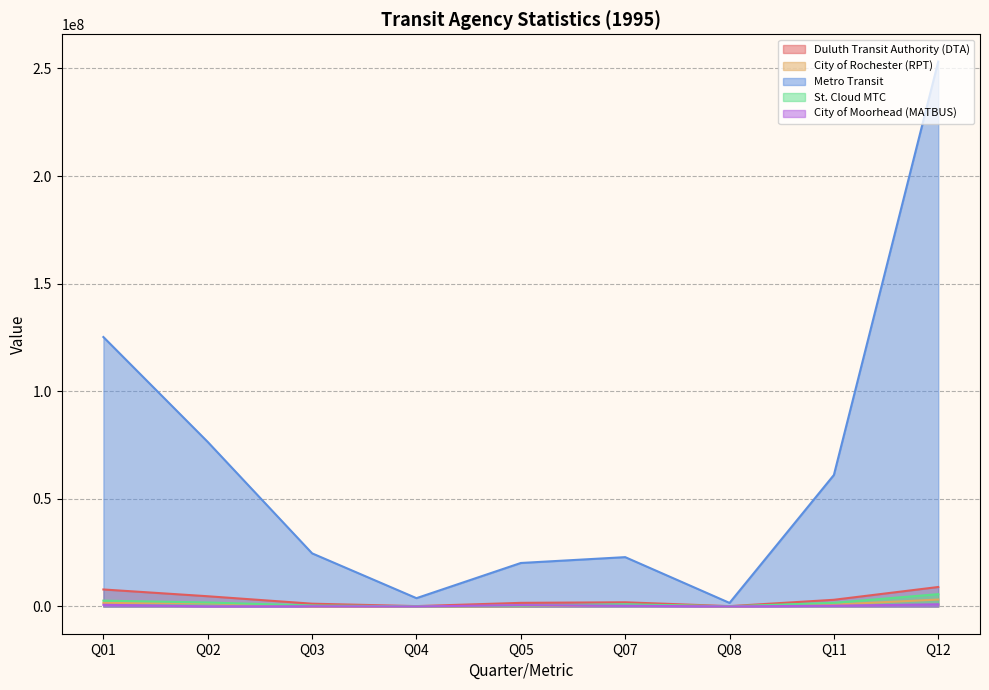

List the labels in order of City of Rochester (RPT) value, largest first.

Q12, Q01, Q02, Q11, Q07, Q05, Q08, Q03, Q04